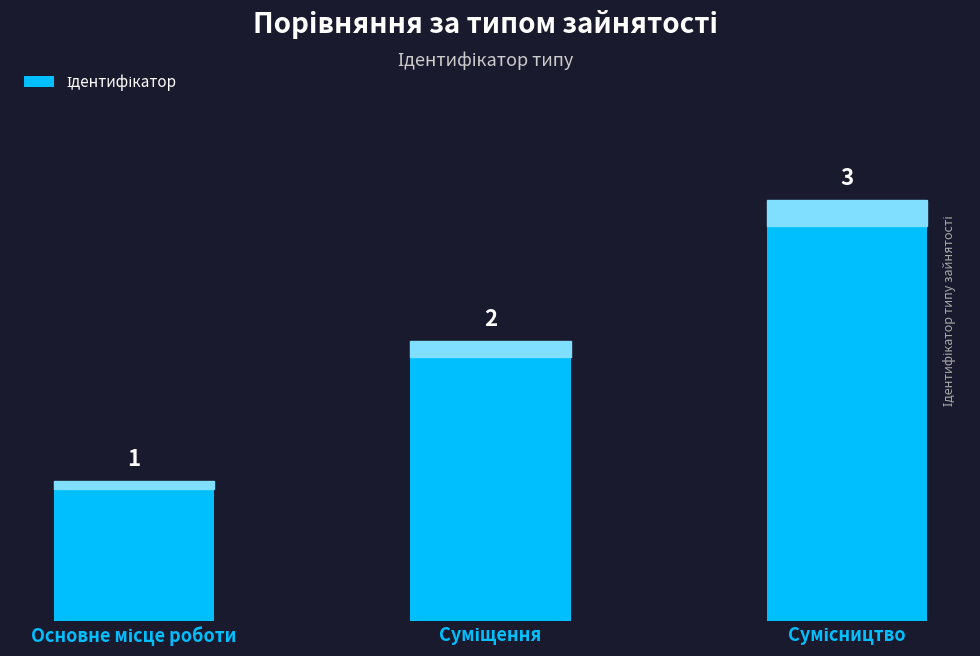

Are the bars grouped side by side (vs. stacked)?

No